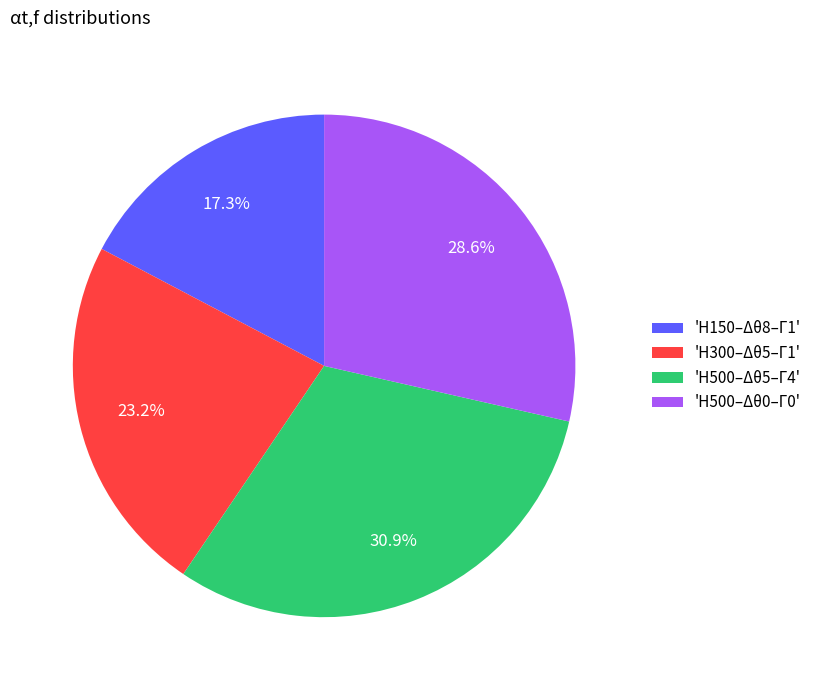

Rank the categories by value from highest to lowest.

'H500–Δθ5–Γ4', 'H500–Δθ0–Γ0', 'H300–Δθ5–Γ1', 'H150–Δθ8–Γ1'